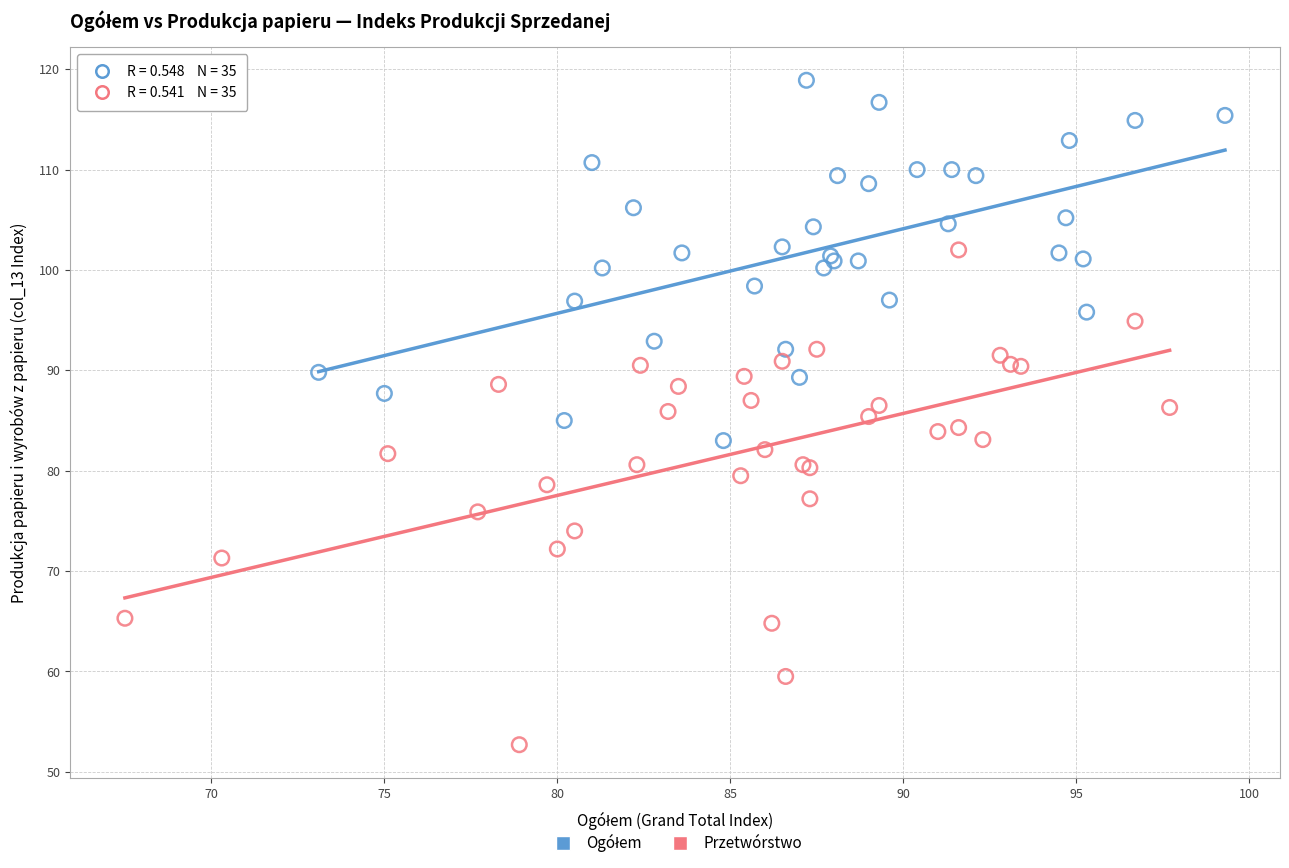

Which series has the widest spread of Y values?

Przetwórstwo